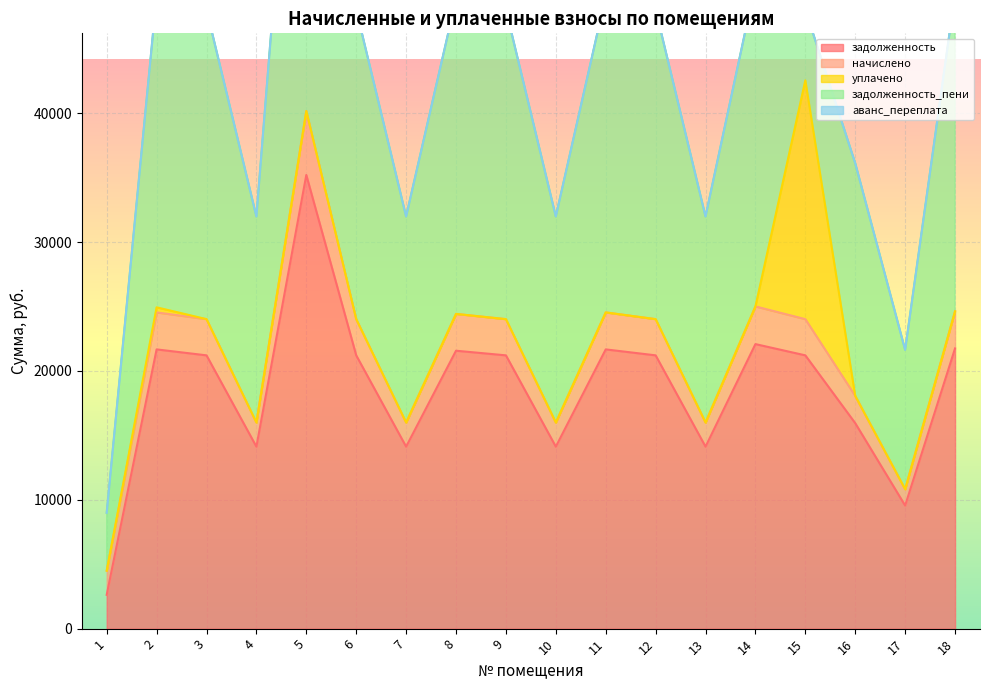

At which category does the chart reach its minimum across all series?

1